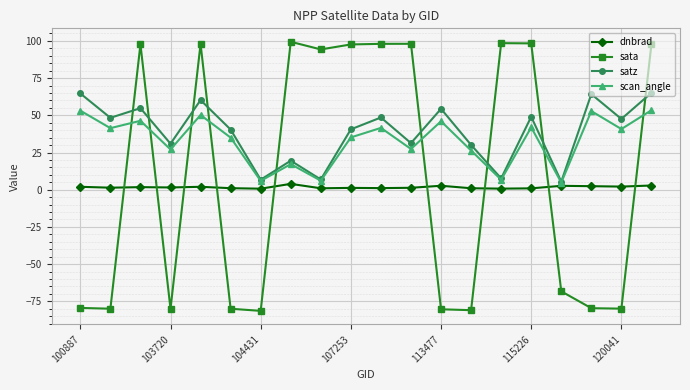

At how many categories does at least one series exceed -18?

20